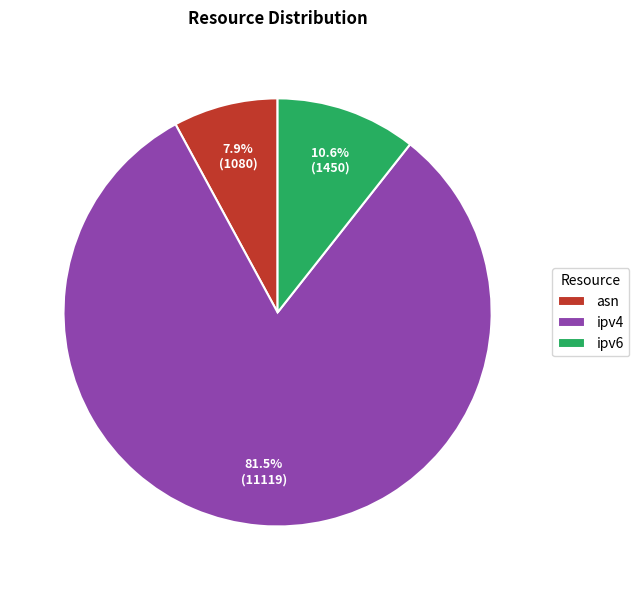

To the nearest percent, what is the difference between the largest and smallest slice percentages?

74%